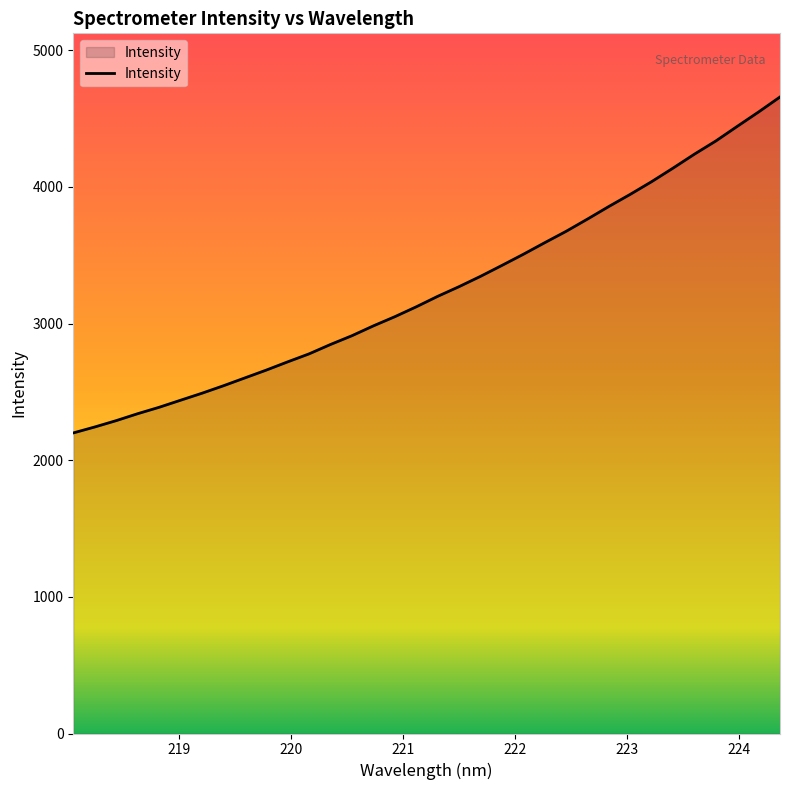

What is the difference between the maximum and minimum values?

2458.2